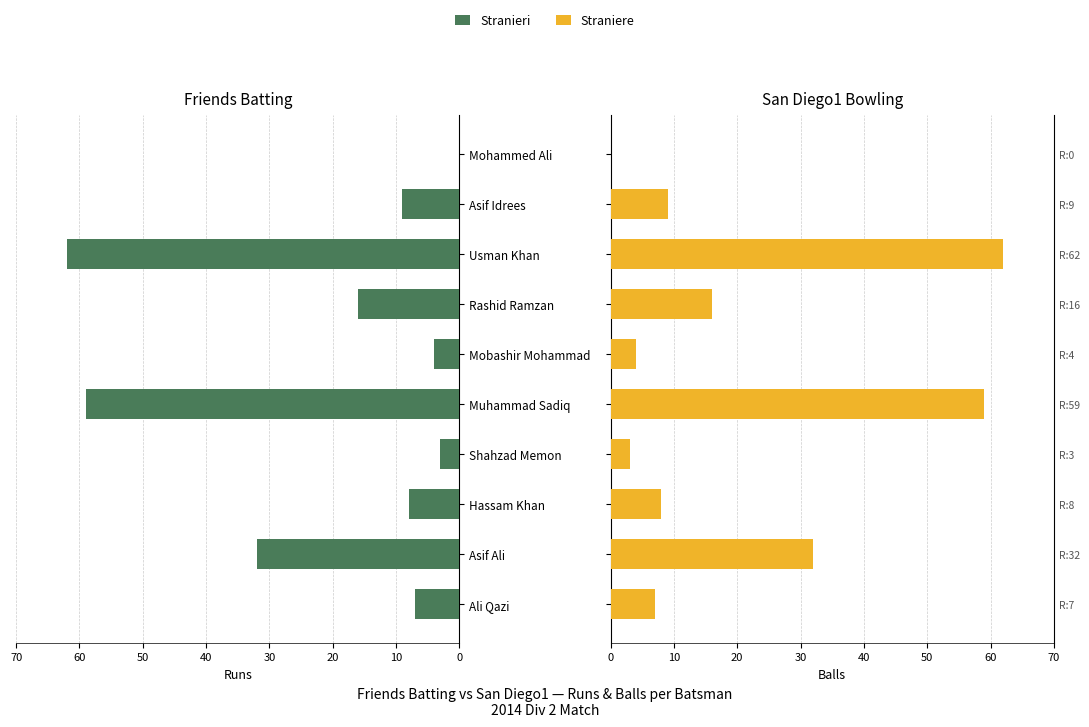

What is the difference between the Straniere values at Ali Qazi and Mohammed Ali?

7